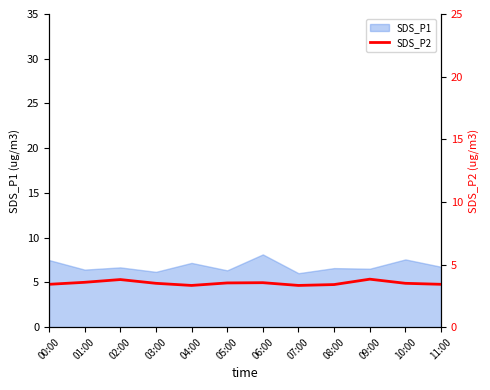

Is it true that the value at 02:00 is 3.8?

True